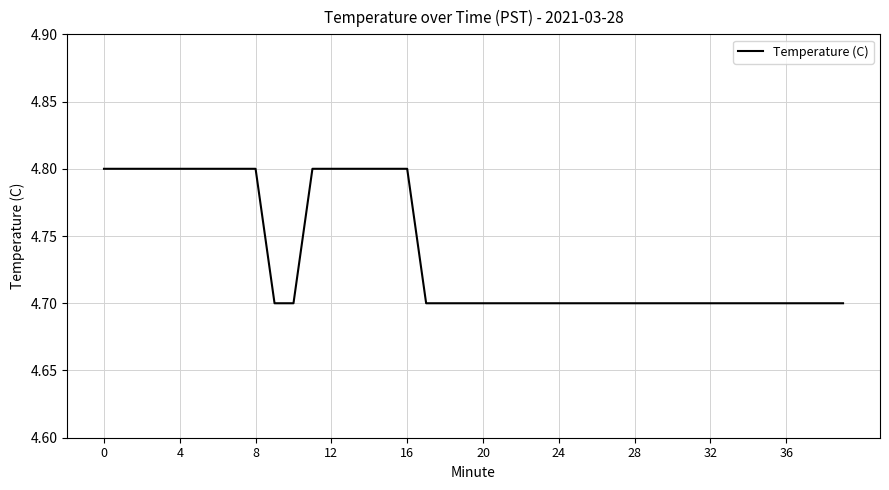

What is the minimum value shown in the chart?

4.7